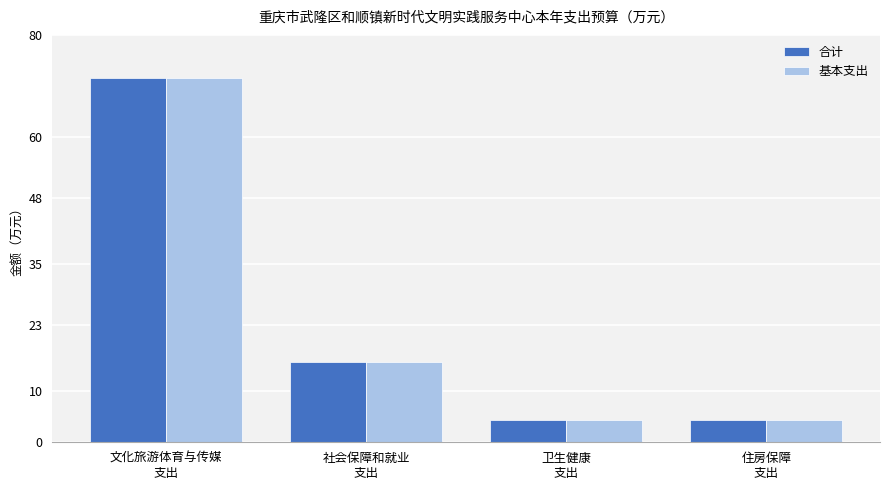

What are all the series names shown in the legend?

合计, 基本支出